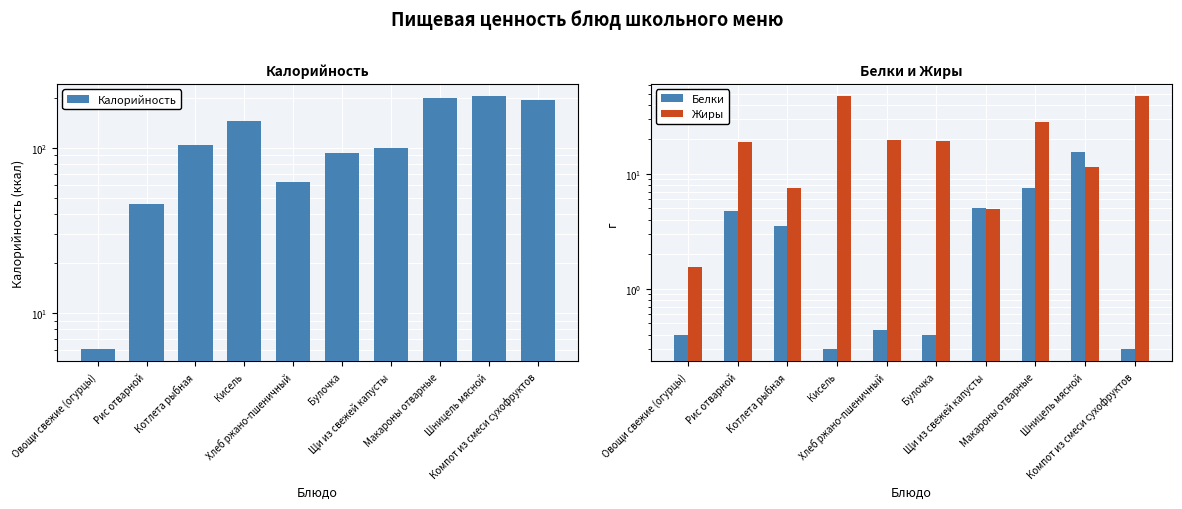

What is the sum of the Калорийность values at Макароны отварные and Хлеб ржано-пшеничный?

264.1